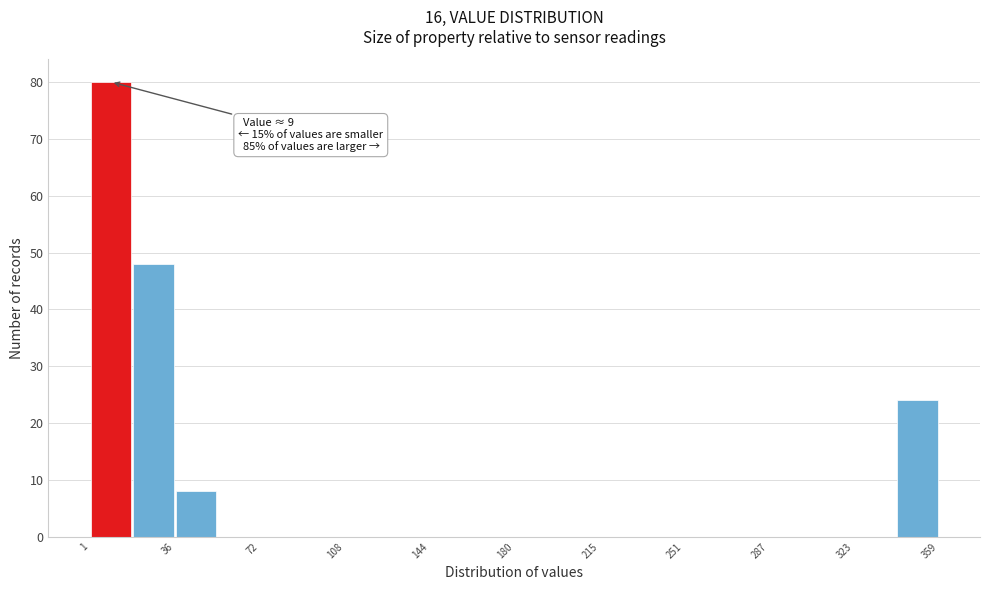

Read against the x-axis, roughly where is the centre of the tallest bar?

10